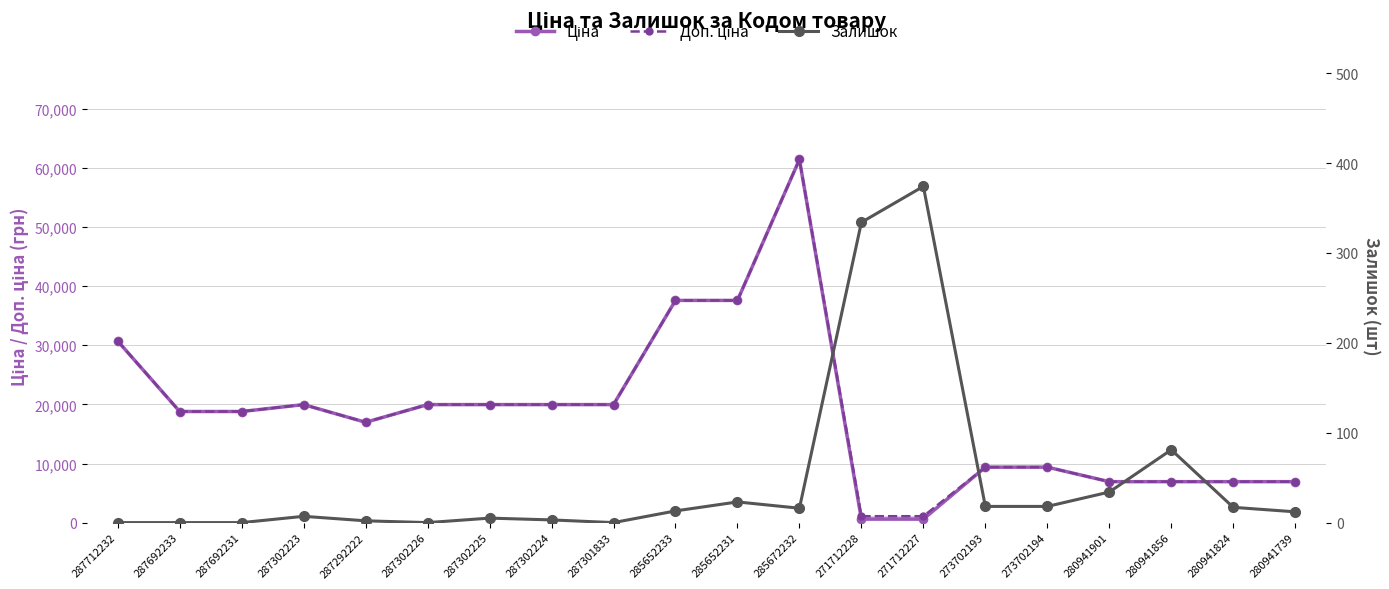

List the labels in order of Ціна value, largest first.

285672232, 285652233, 285652231, 287712232, 287302223, 287302226, 287302225, 287302224, 287301833, 287692233, 287692231, 287292222, 273702193, 273702194, 280941901, 280941856, 280941824, 280941739, 271712228, 271712227